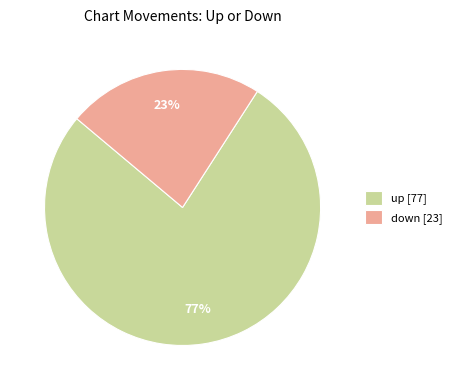

To the nearest percent, what is the difference between the down and up slice percentages?

54%